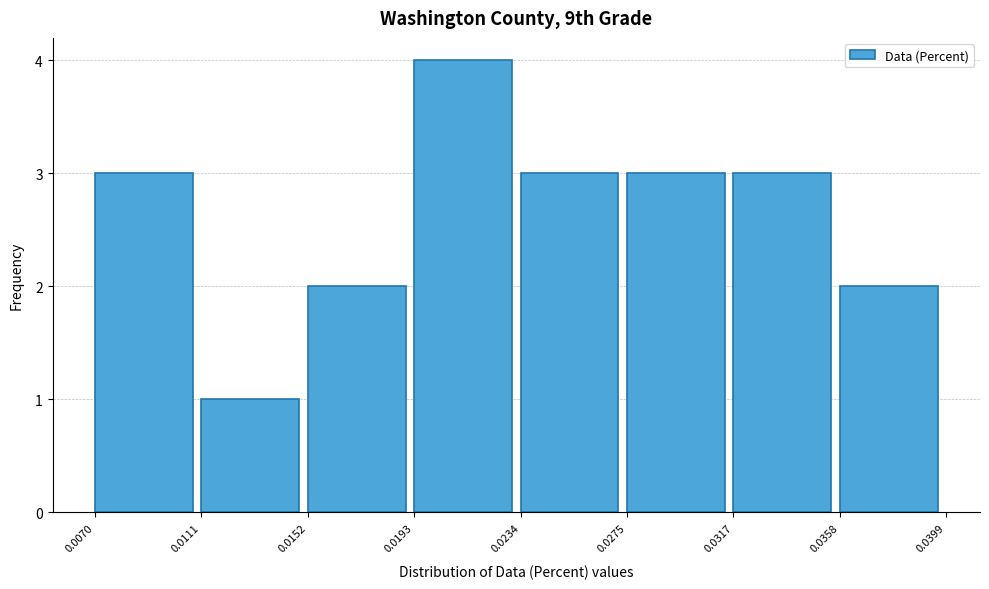

Reading left to right, transcribe this chart: for each bar, give the range it covers on the x-axis and its height. The values are not printed on the chart, so give them approximately, as read against the axis.

0.0070 to 0.0111: 3
0.0111 to 0.0152: 1
0.0152 to 0.0193: 2
0.0193 to 0.0234: 4
0.0234 to 0.0275: 3
0.0275 to 0.0317: 3
0.0317 to 0.0358: 3
0.0358 to 0.0399: 2